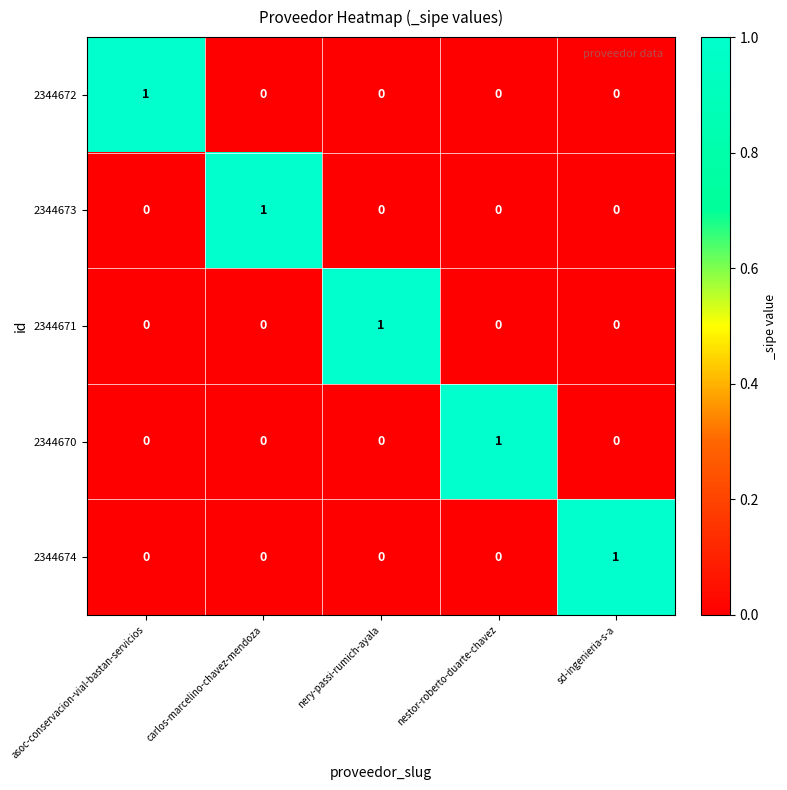

What is the total value across all series at nestor-roberto-duarte-chavez?

1